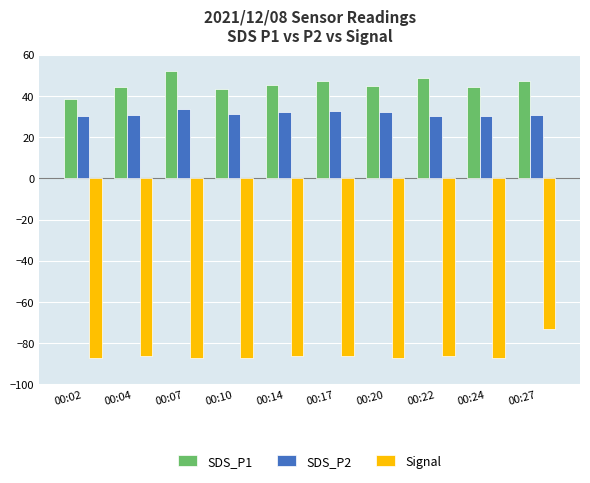

What is the sum of all SDS_P2 values?

314.9